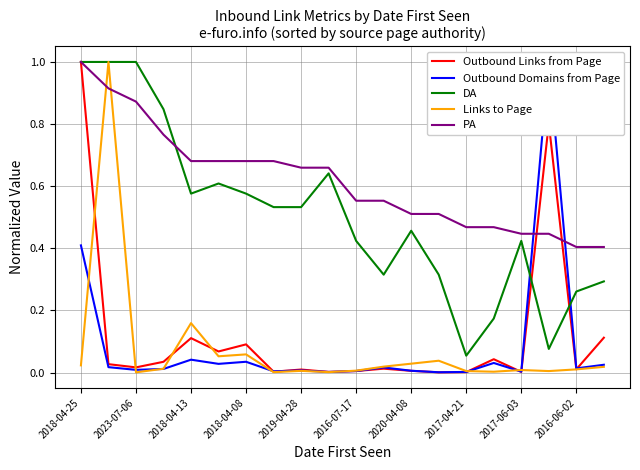

How many interior local peaks does the Outbound Domains from Page series have?

6